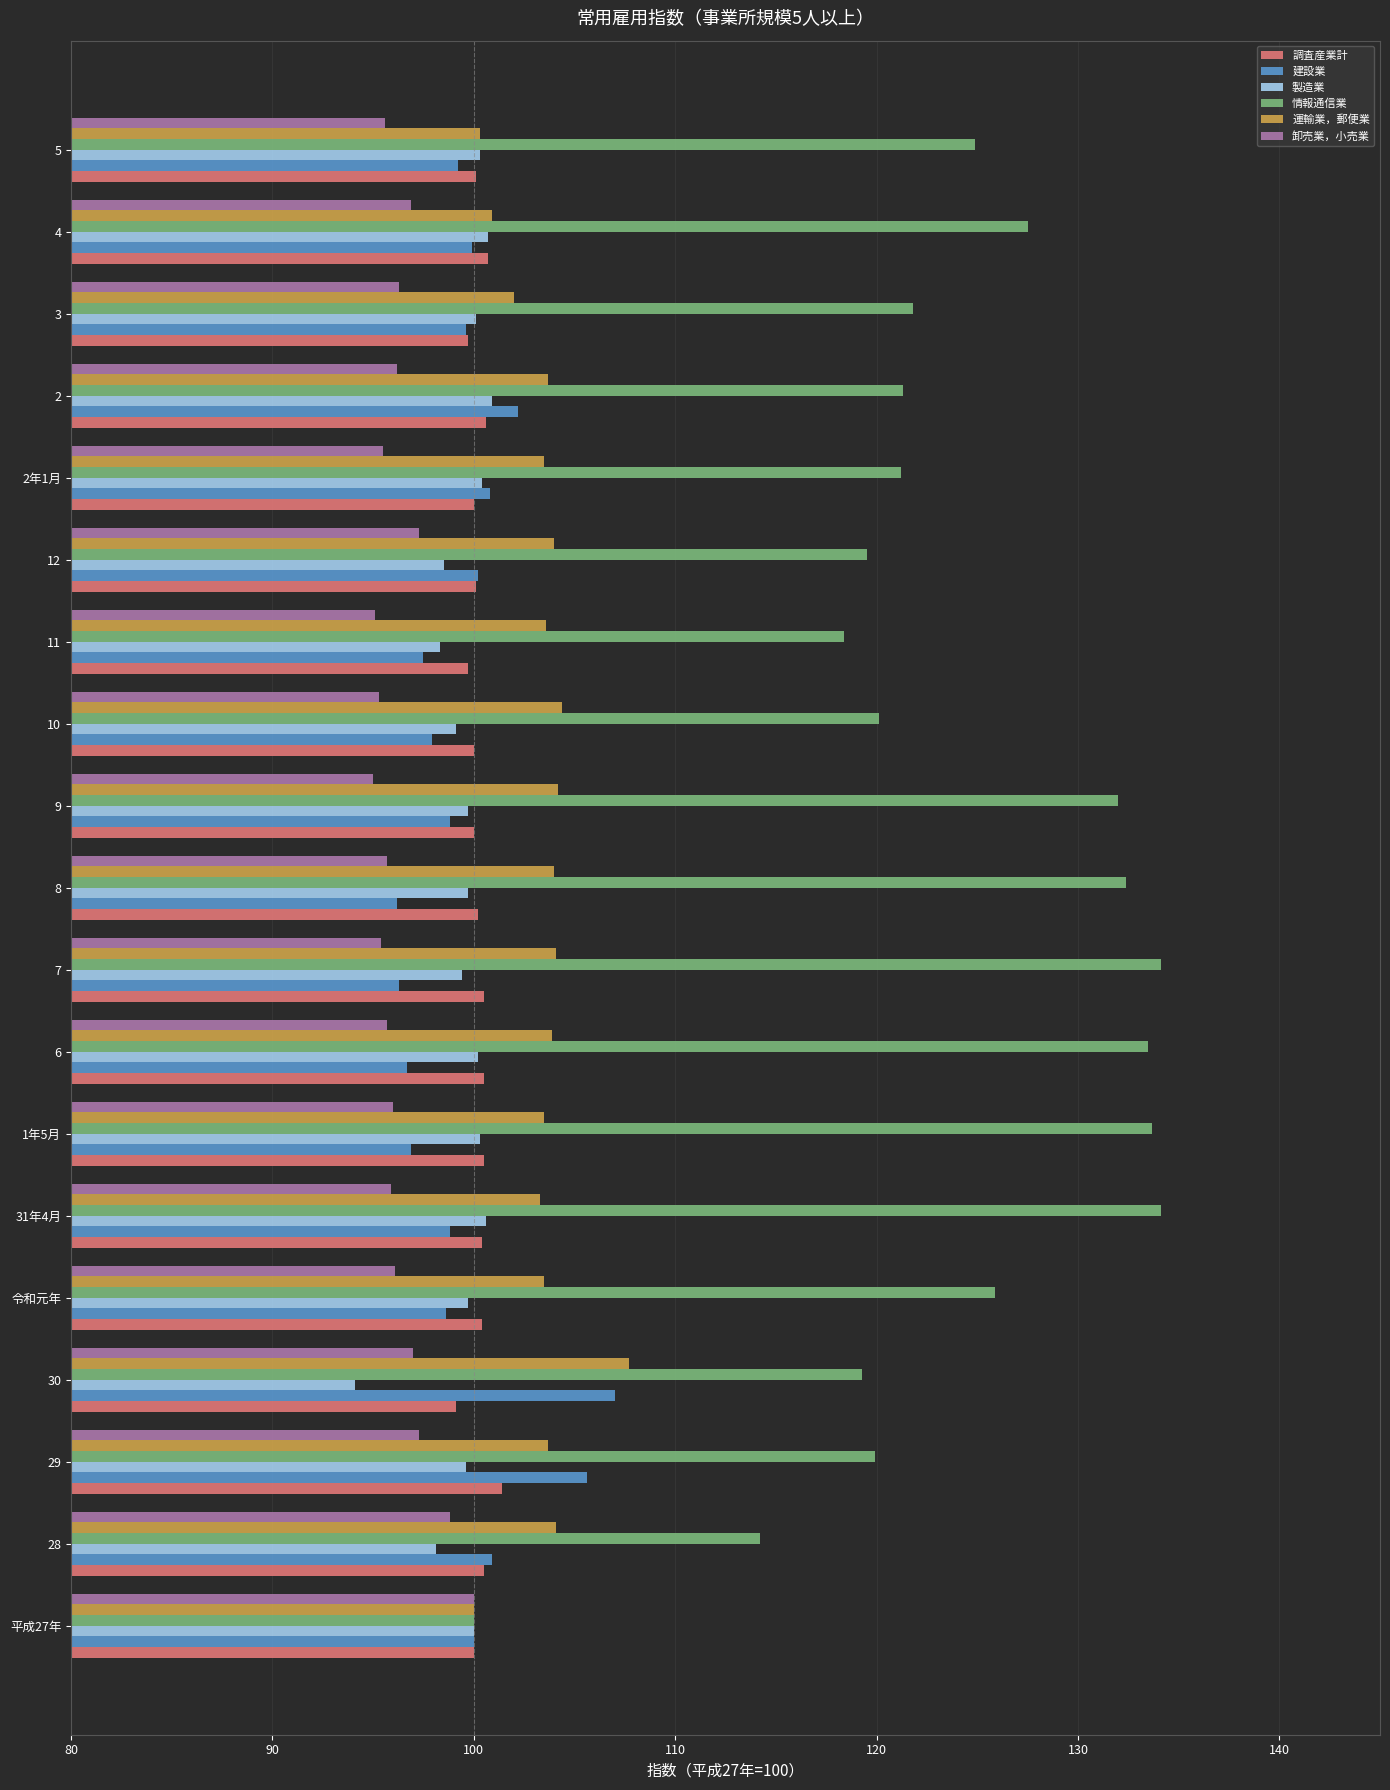

What is the minimum value shown in the chart?

94.1